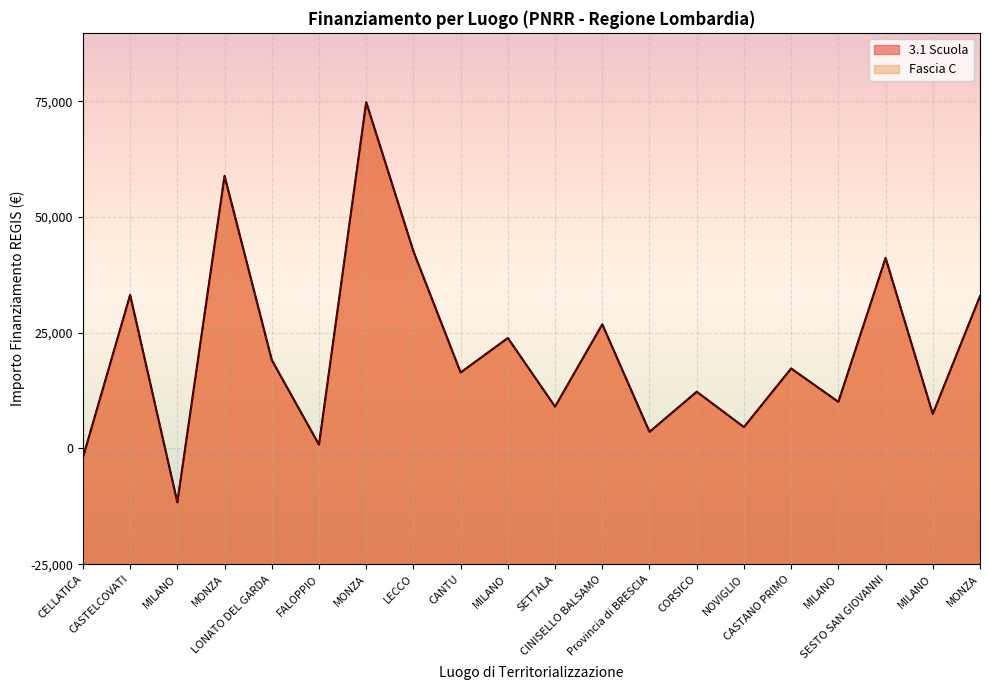

True or false: Fascia C and 3.1 Scuola intersect in this chart.

False